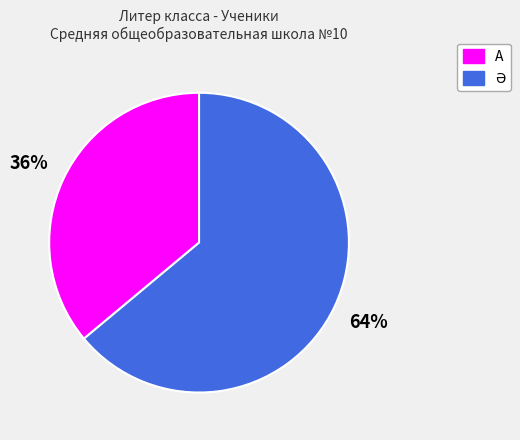

How many segments does this pie chart have?

2